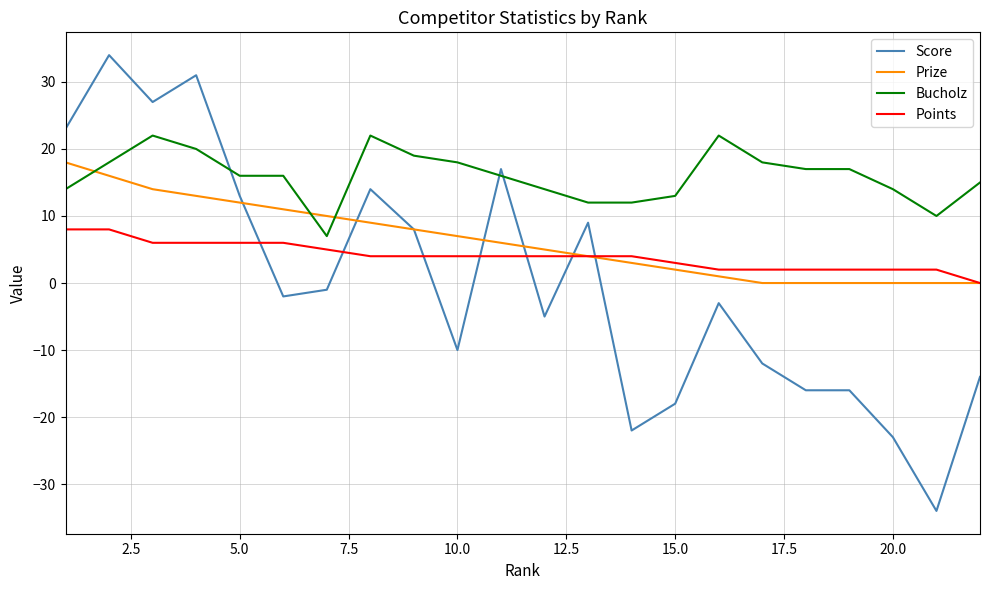

Which series has the largest range (max minus min)?

Score